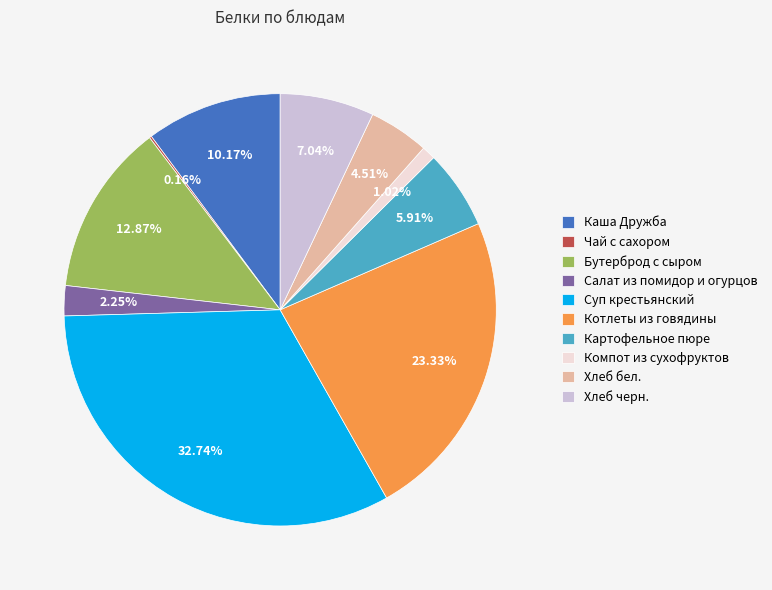

Which slice is the largest?

Суп крестьянский